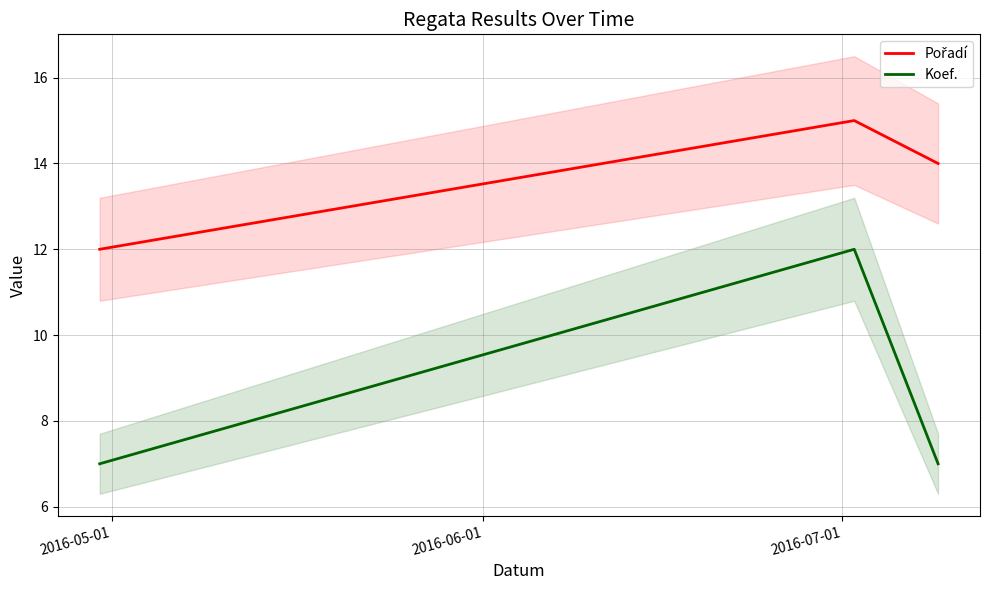

Reading right to left, extract all data points from this chart.

Pořadí: 14	15	12
Koef.: 7	12	7